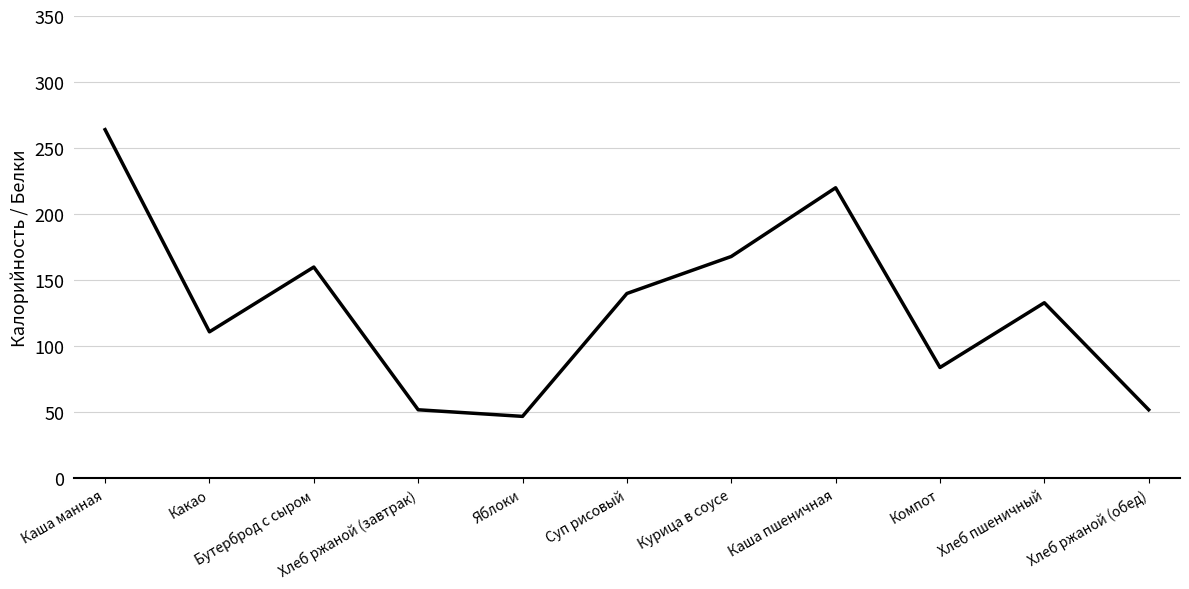

The value at Курица в соусе is 74. True or false?

False